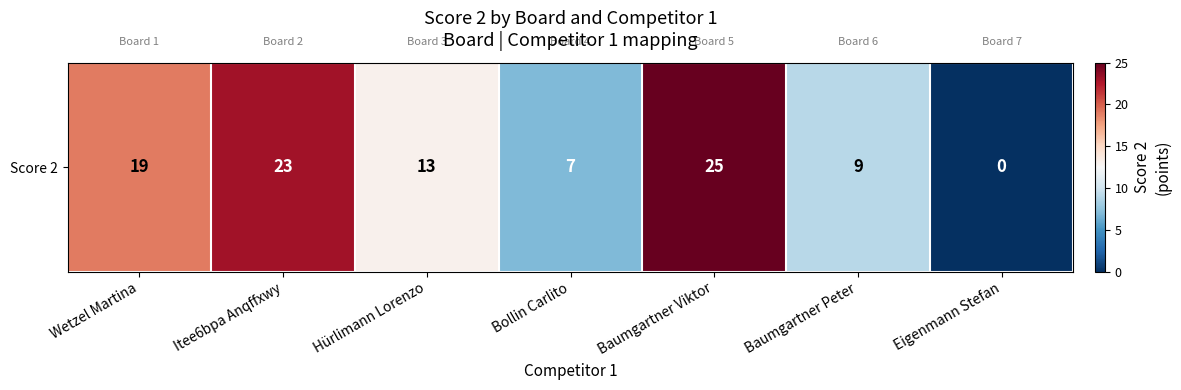

Reading right to left, what are all the values shown in this chart?

0	9	25	7	13	23	19